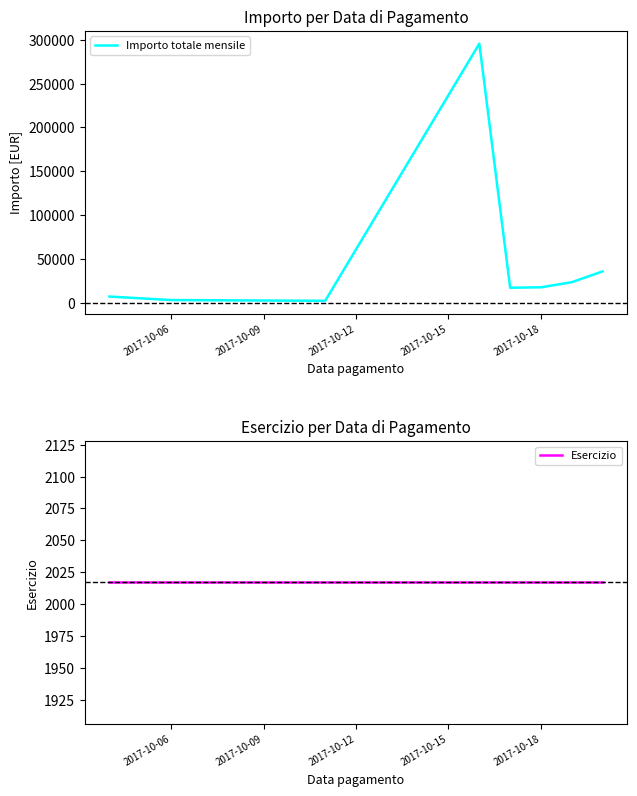

True or false: Importo totale mensile and Esercizio cross at least once.

False